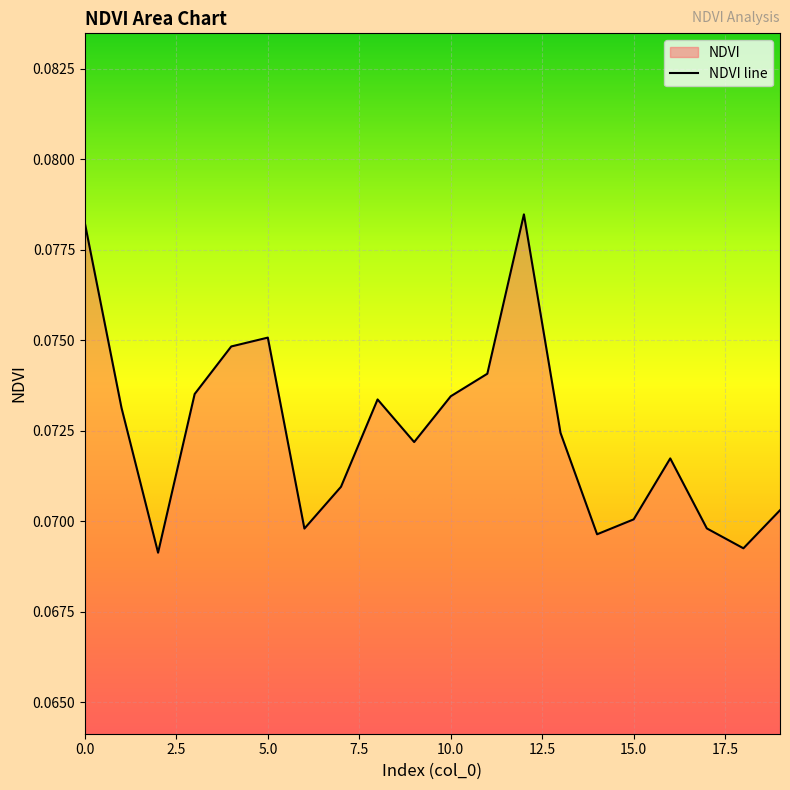

How many data points does each series have?

20